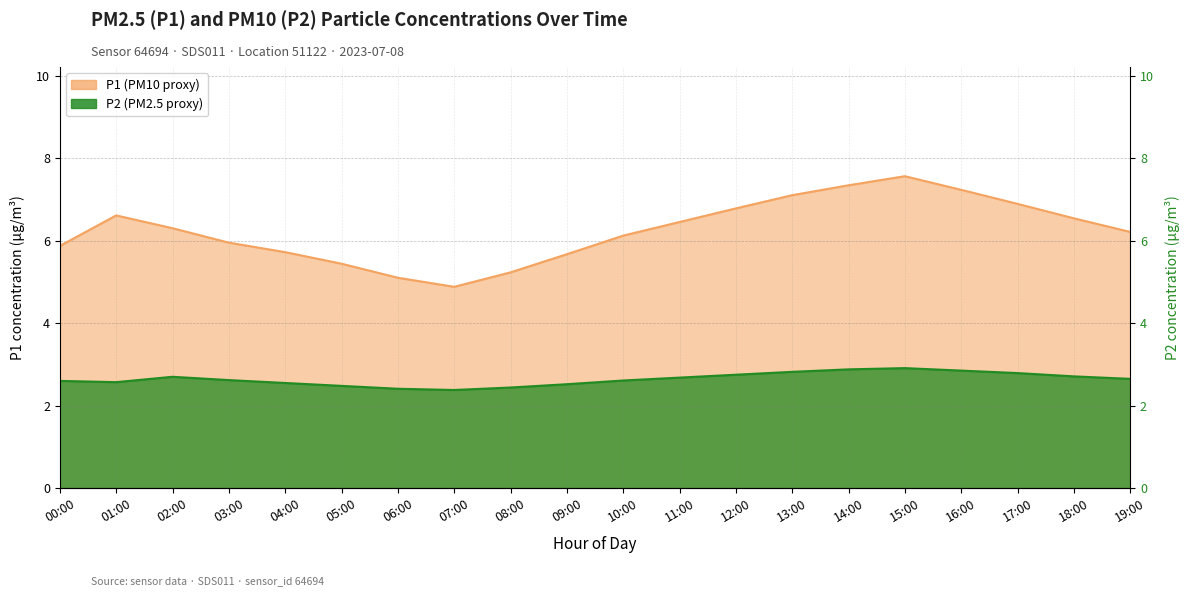

Rank the series by their average value, from highest to lowest.

P1, P2